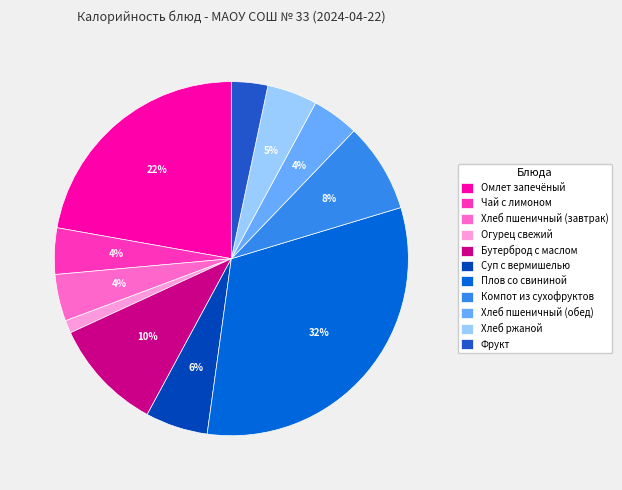

Do Хлеб пшеничный (завтрак) and Компот из сухофруктов together represent more than half of the pie?

No